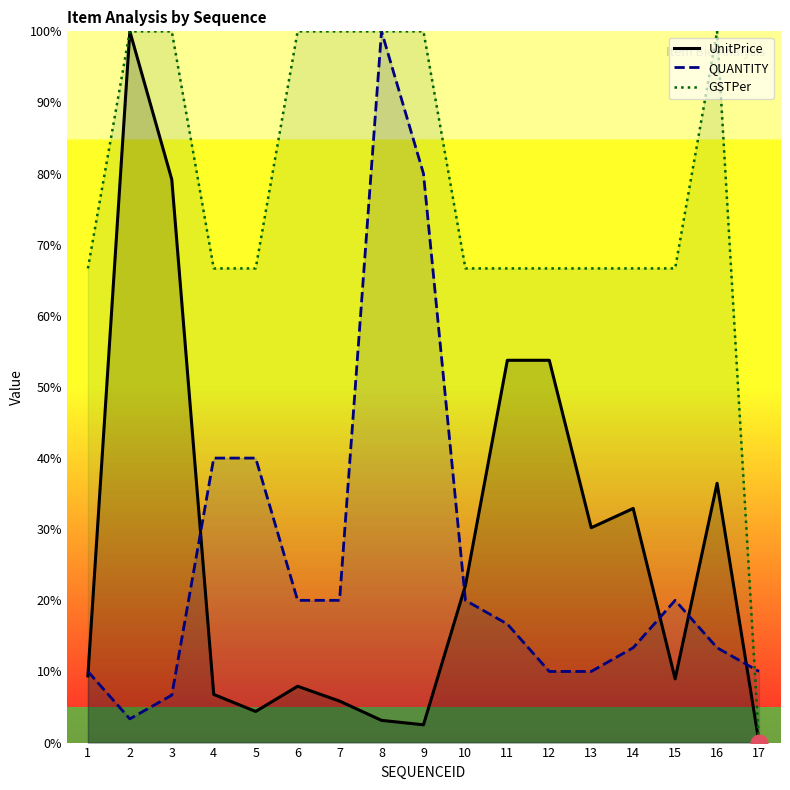

How many lines are shown in the chart?

3